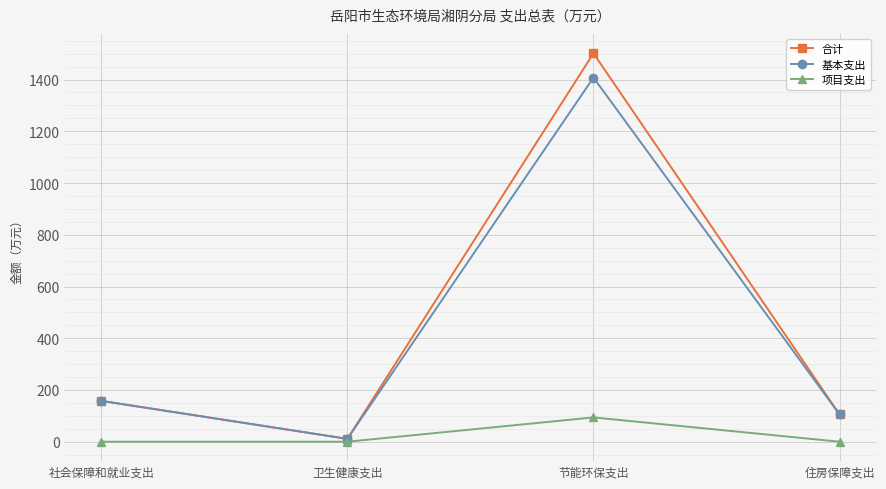

What is the sum of all 项目支出 values?

94.0